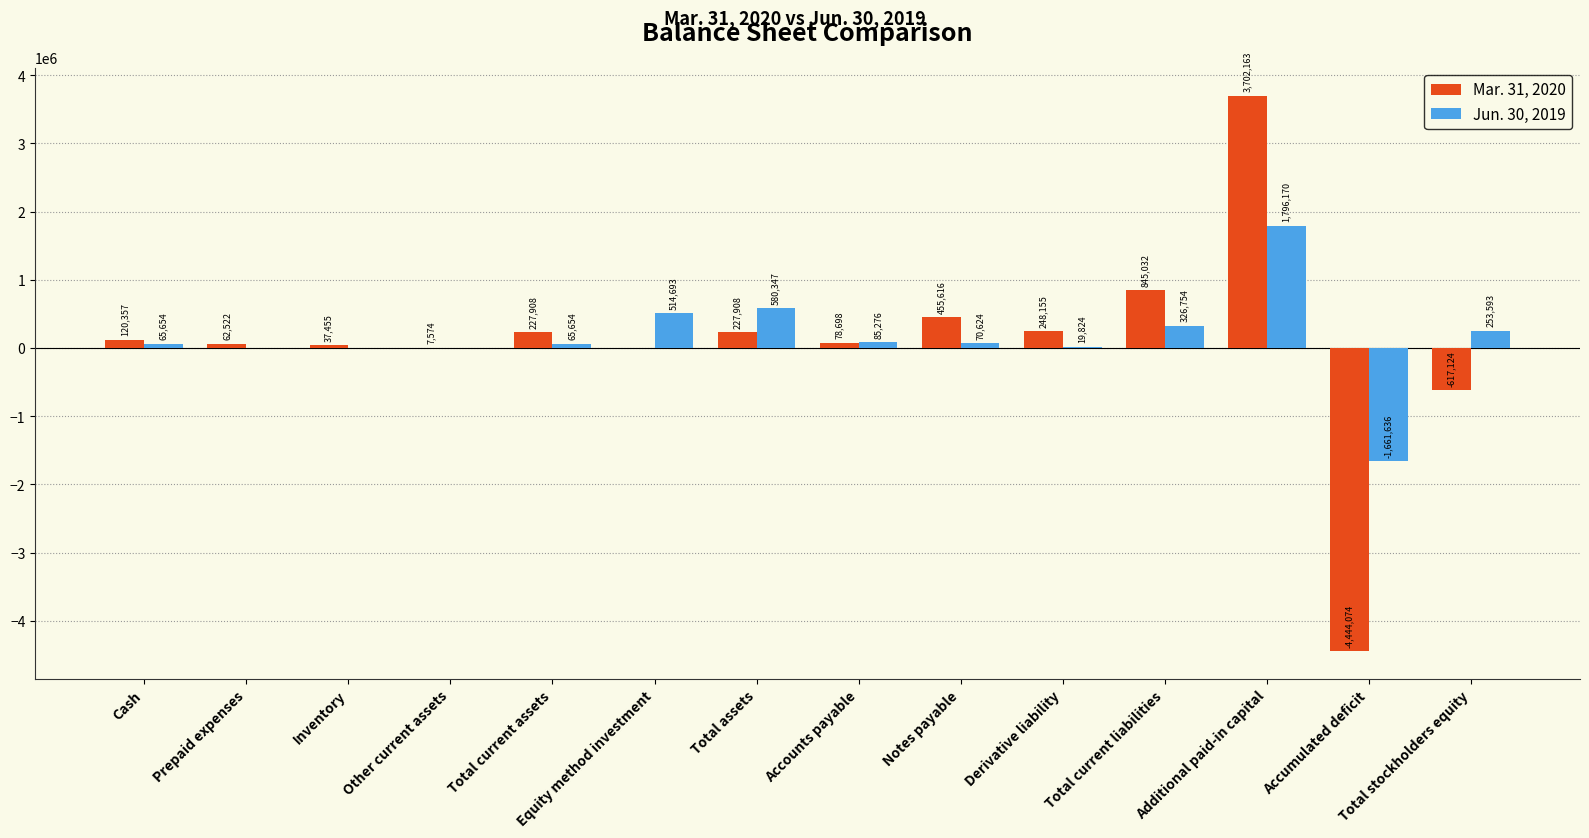

At which category is the sum across all series the highest?

Additional paid-in capital